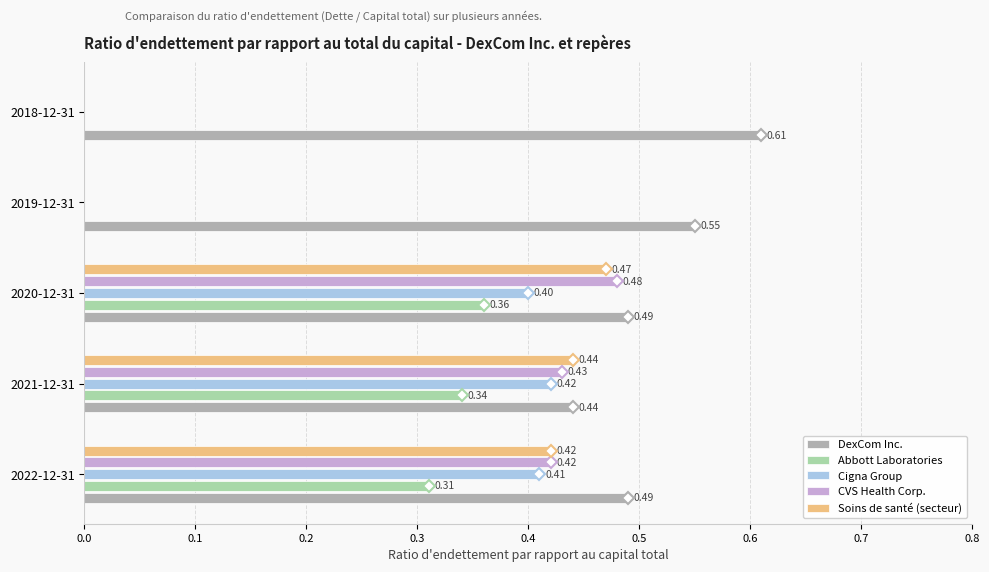

At which category is the sum across all series the highest?

2020-12-31